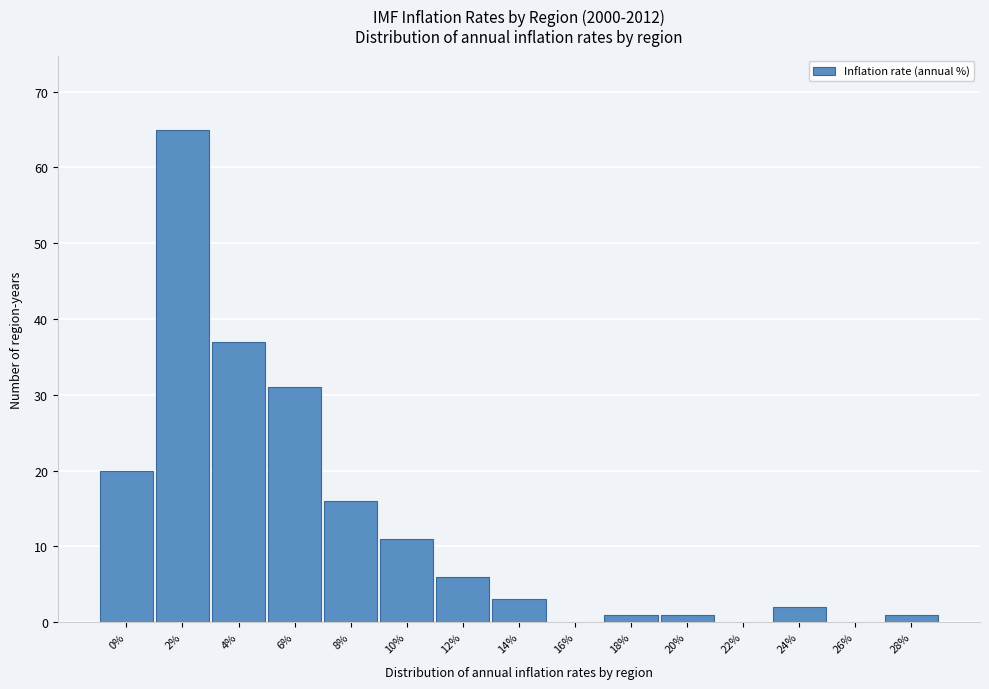

Reading left to right, list all the values displayed in this chart.

0%=20	2%=65	4%=37	6%=31	8%=16	10%=11	12%=6	14%=3	16%=0	18%=1	20%=1	22%=0	24%=2	26%=0	28%=1